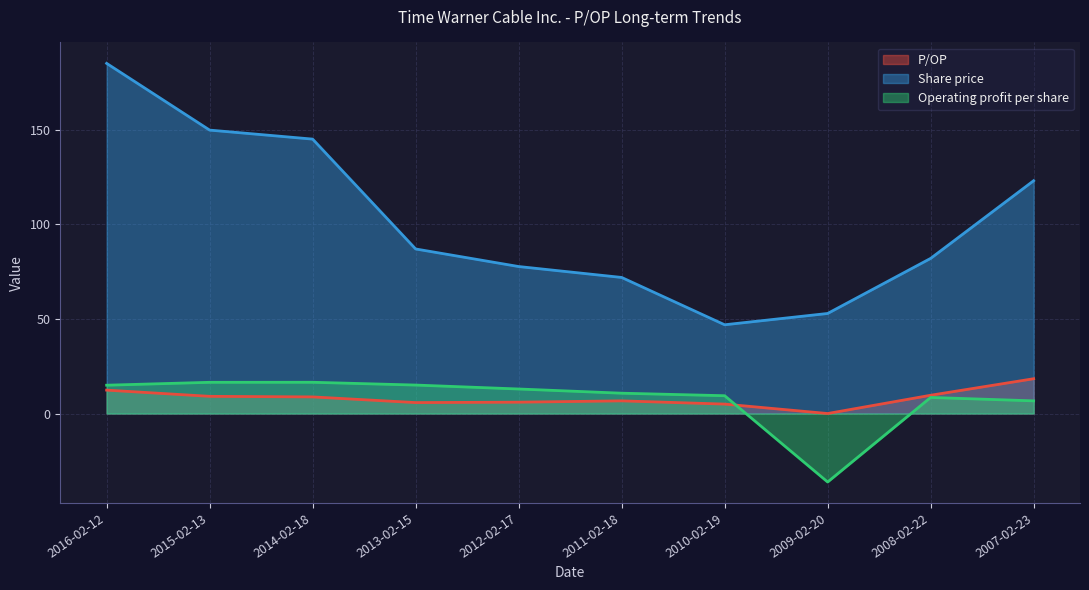

How many interior local valleys does the Operating profit per share series have?

1